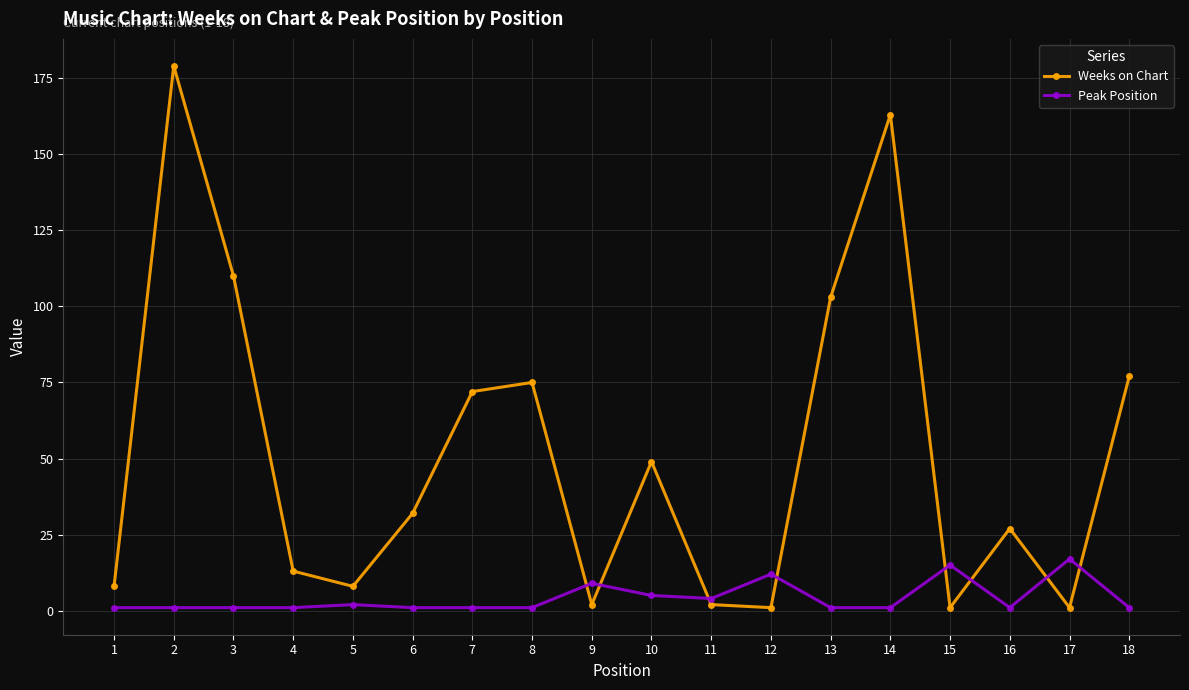

How many times do Weeks on Chart and Peak Position cross each other?

8